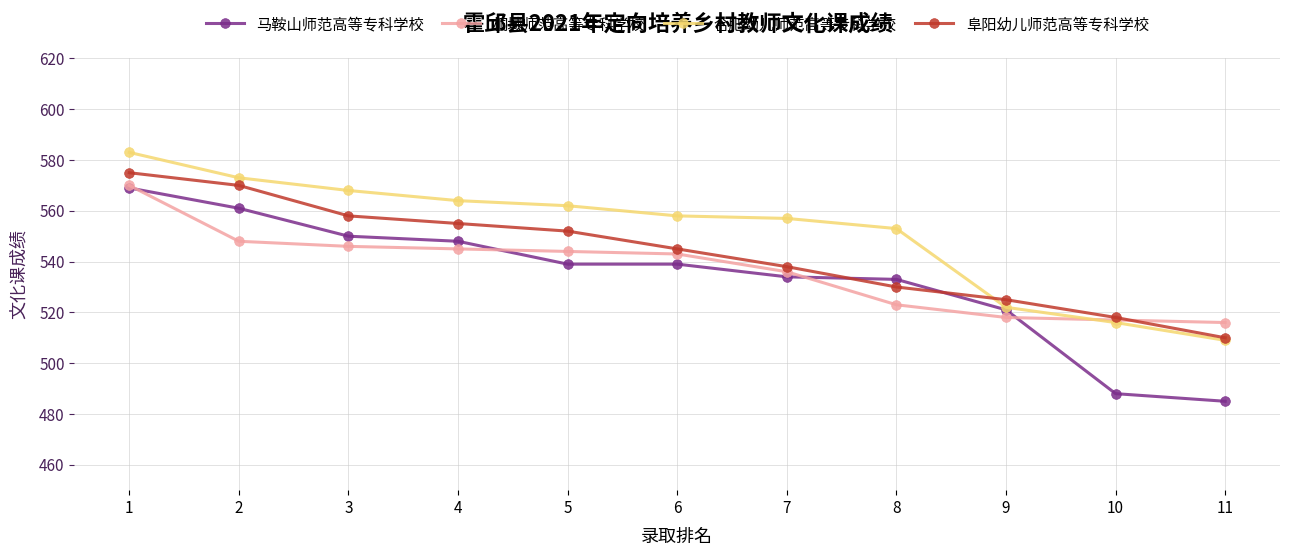

True or false: 阜阳幼儿师范高等专科学校 has a value of 152 at 7.

False